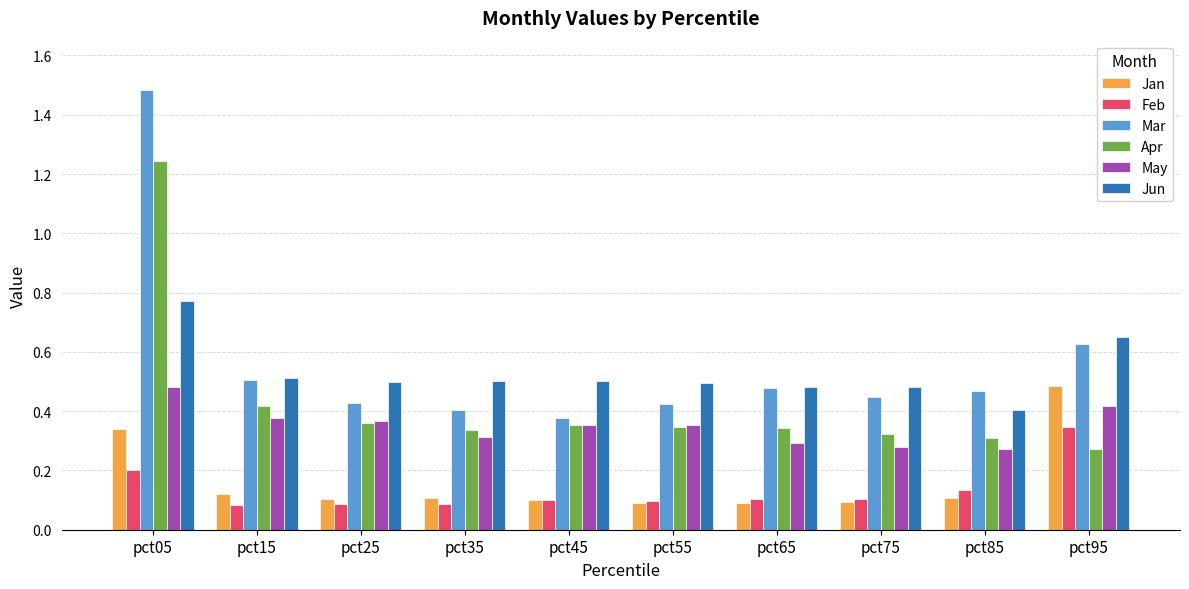

The value of Jun at pct75 is 0.2. True or false?

False